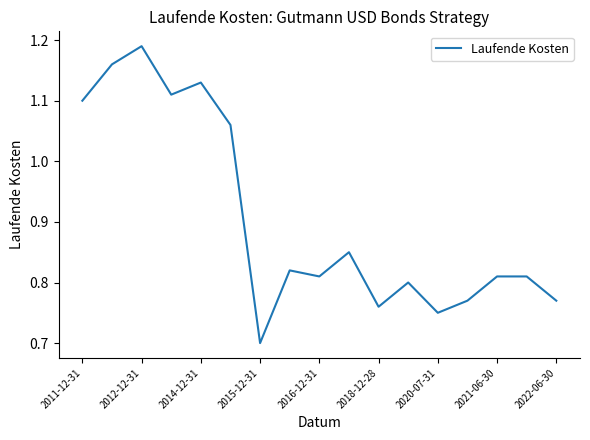

What is the difference between the maximum and minimum values?

0.5